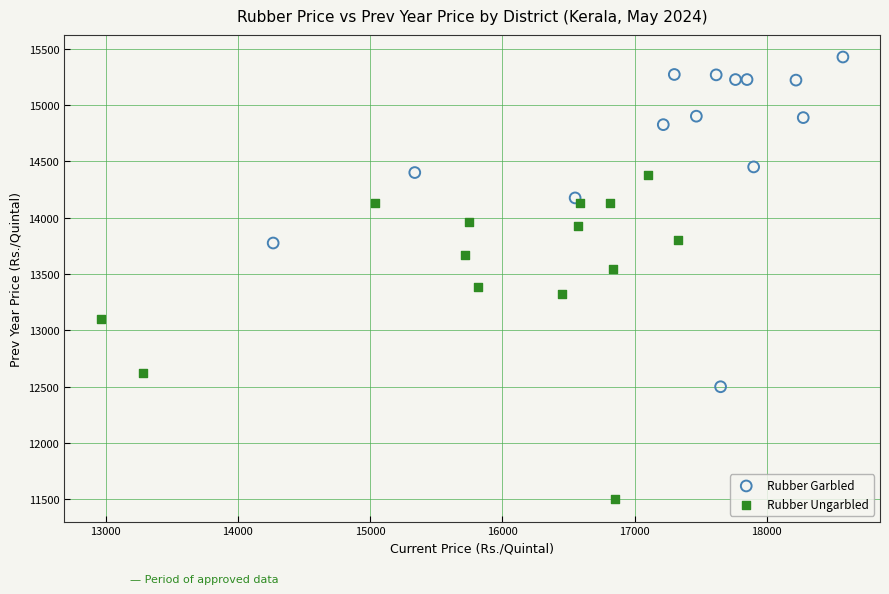

Which series contains the lowest Y value?

Rubber Ungarbled